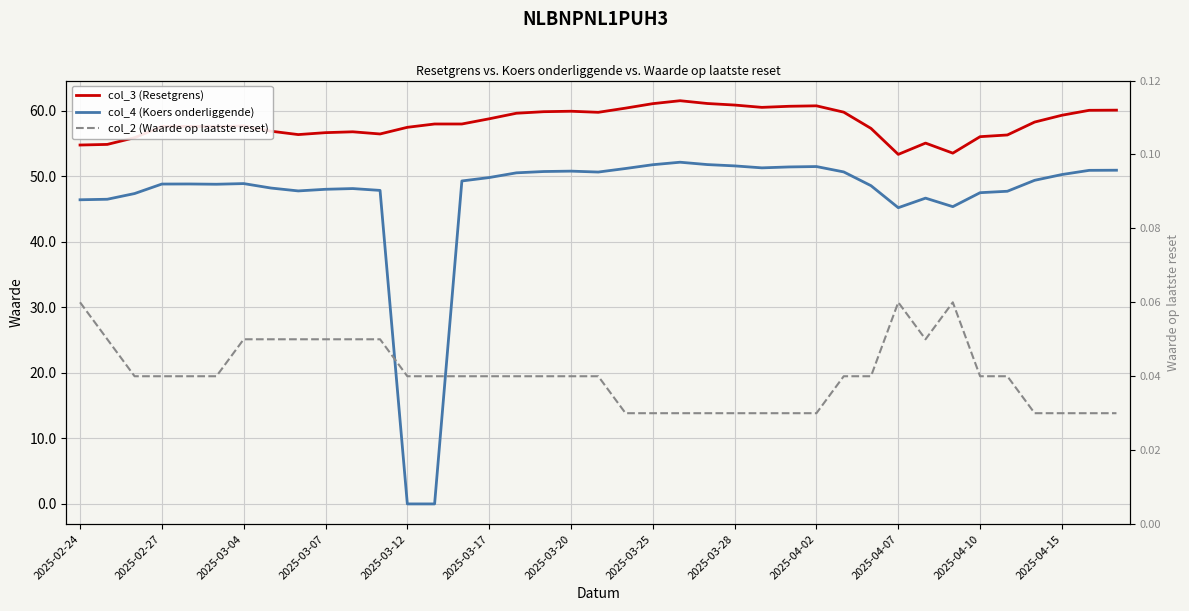

Reading left to right, what are all the values shown in this chart?

col_3 (Resetgrens): 54.8	54.9	55.9	57.6	57.6	57.6	57.7	56.9	56.4	56.7	56.8	56.5	57.5	58.0	58.0	58.8	59.6	59.9	59.9	59.8	60.4	61.1	61.5	61.1	60.9	60.5	60.7	60.7	59.8	57.3	53.3	55.1	53.5	56.0	56.3	58.3	59.3	60.1	60.1
col_4 (Koers onderliggende): 46.4	46.5	47.4	48.8	48.8	48.8	48.9	48.2	47.8	48.0	48.1	47.8	0.0	0.0	49.3	49.8	50.5	50.7	50.8	50.6	51.2	51.8	52.1	51.8	51.6	51.3	51.4	51.5	50.7	48.6	45.2	46.7	45.4	47.5	47.7	49.4	50.3	50.9	50.9
col_2 (Waarde op laatste reset): 0.1	0.1	0.0	0.0	0.0	0.0	0.1	0.1	0.1	0.1	0.1	0.1	0.0	0.0	0.0	0.0	0.0	0.0	0.0	0.0	0.0	0.0	0.0	0.0	0.0	0.0	0.0	0.0	0.0	0.0	0.1	0.1	0.1	0.0	0.0	0.0	0.0	0.0	0.0